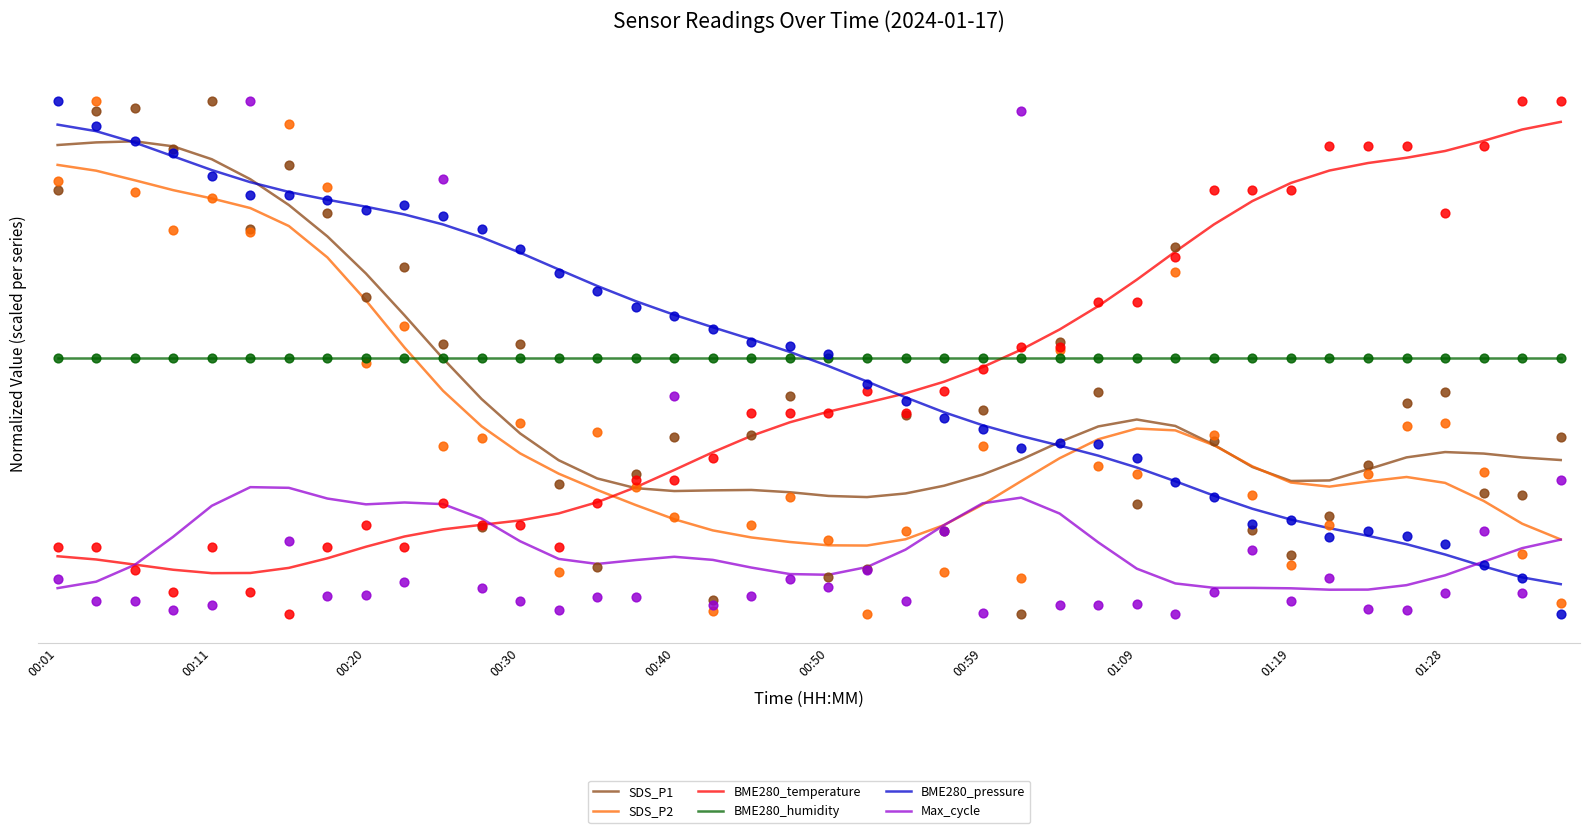

What are all the series names shown in the legend?

SDS_P1, SDS_P2, BME280_temperature, BME280_humidity, BME280_pressure, Max_cycle